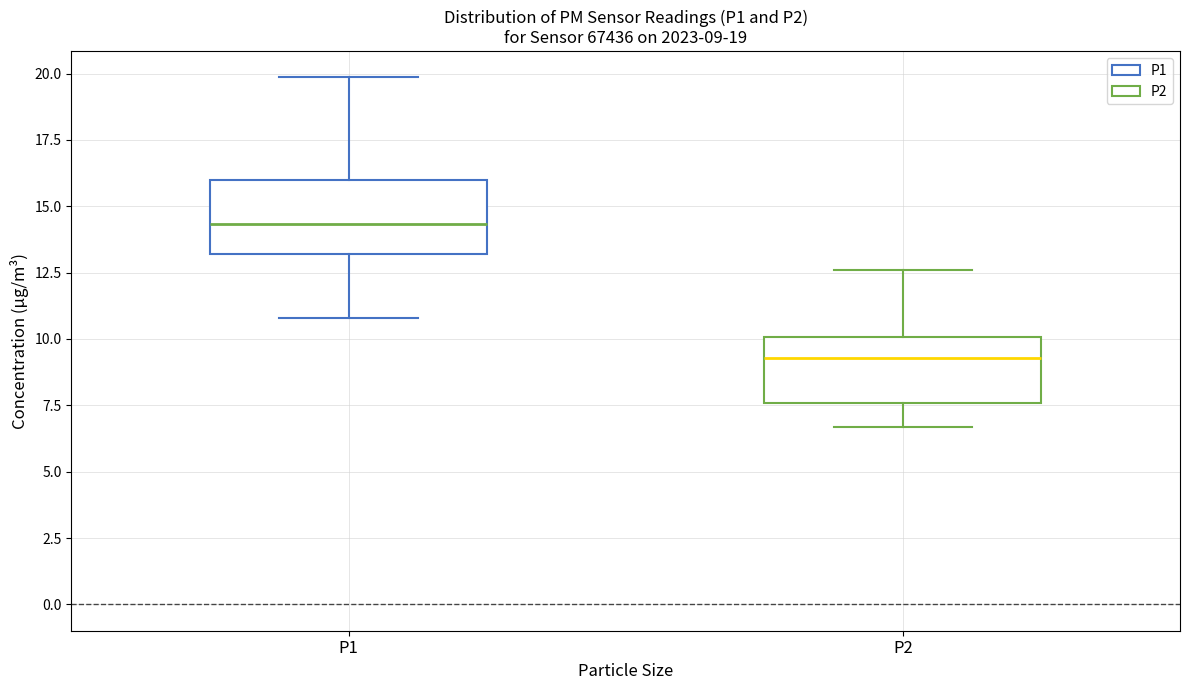

Which box's median line is the lowest?

P2